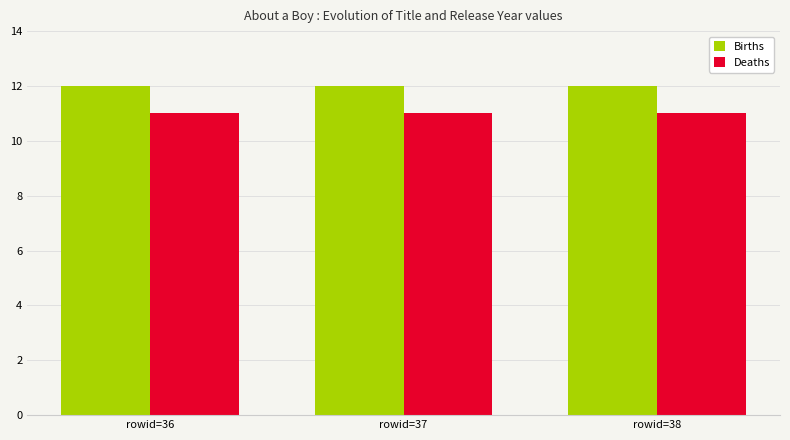

What is the maximum value for Births?

12